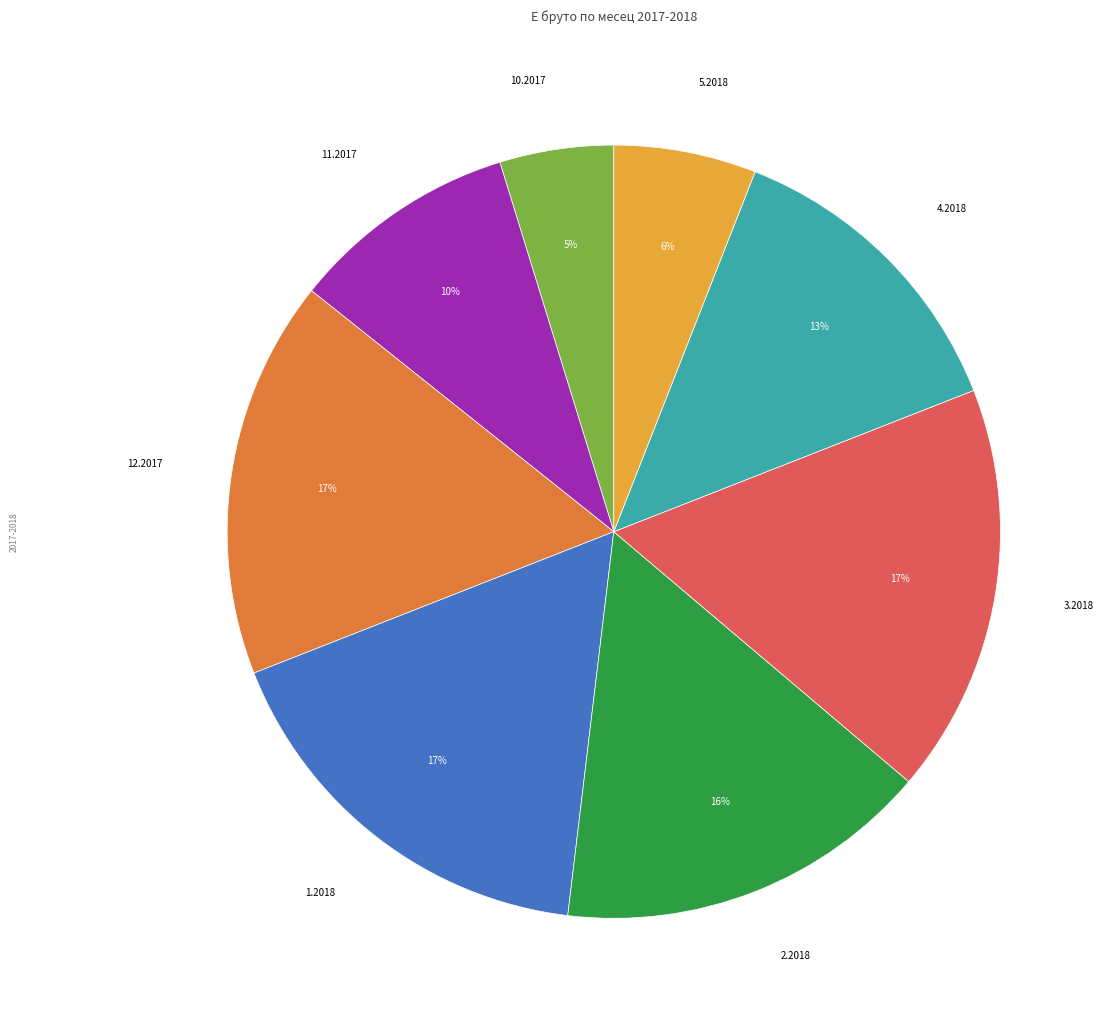

To the nearest percent, what is the difference between the largest and smallest slice percentages?

12%